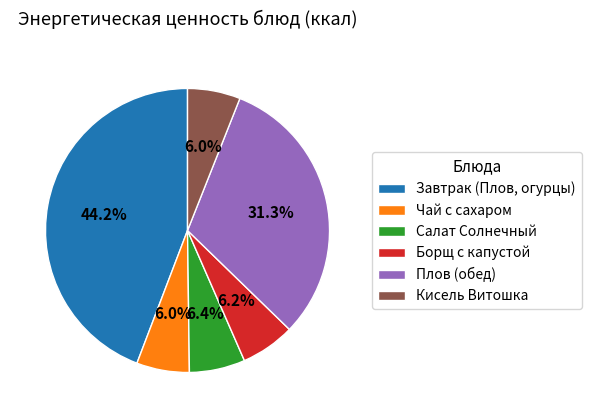

To the nearest percent, what portion does Чай с сахаром represent?

6%